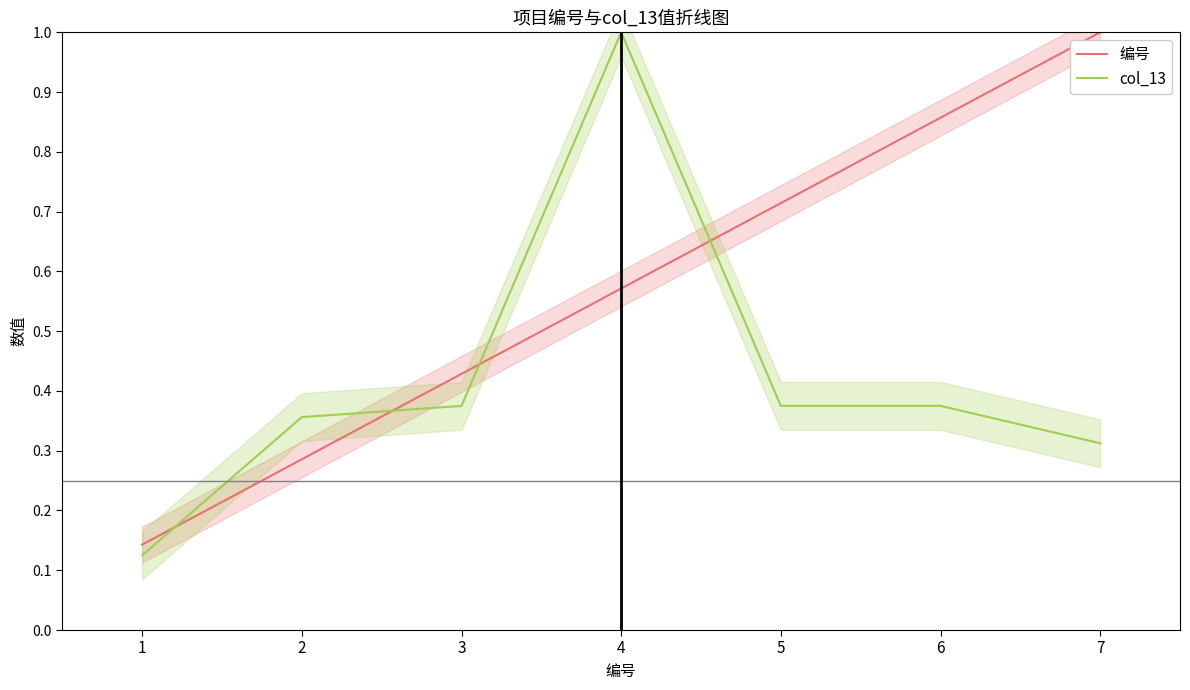

Which category has the lowest value in the col_13 series?

1